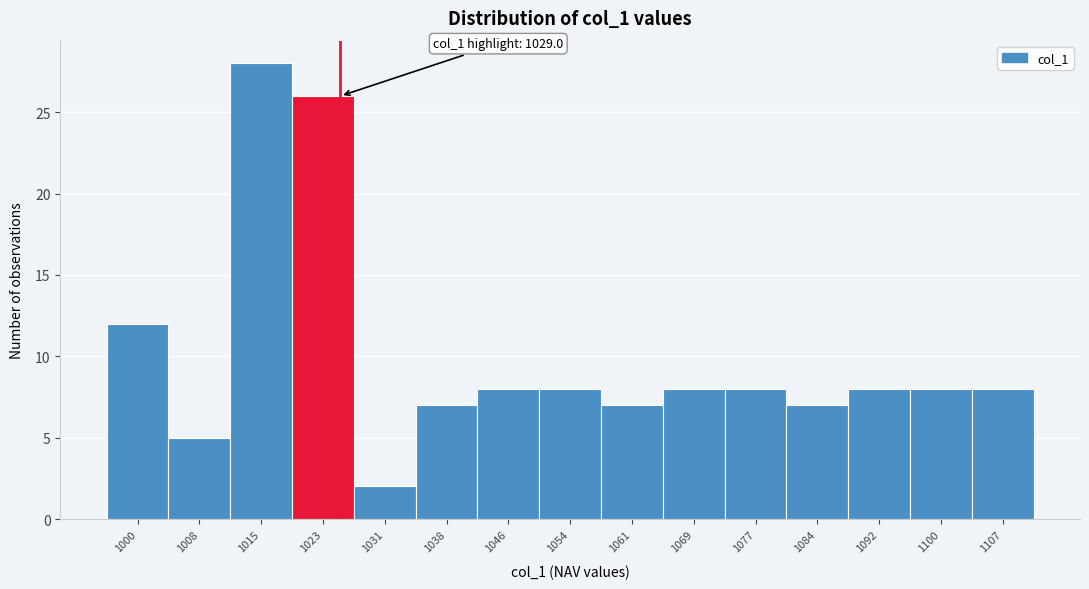

Reading left to right, extract all data points from this chart.

12	5	28	26	2	7	8	8	7	8	8	7	8	8	8